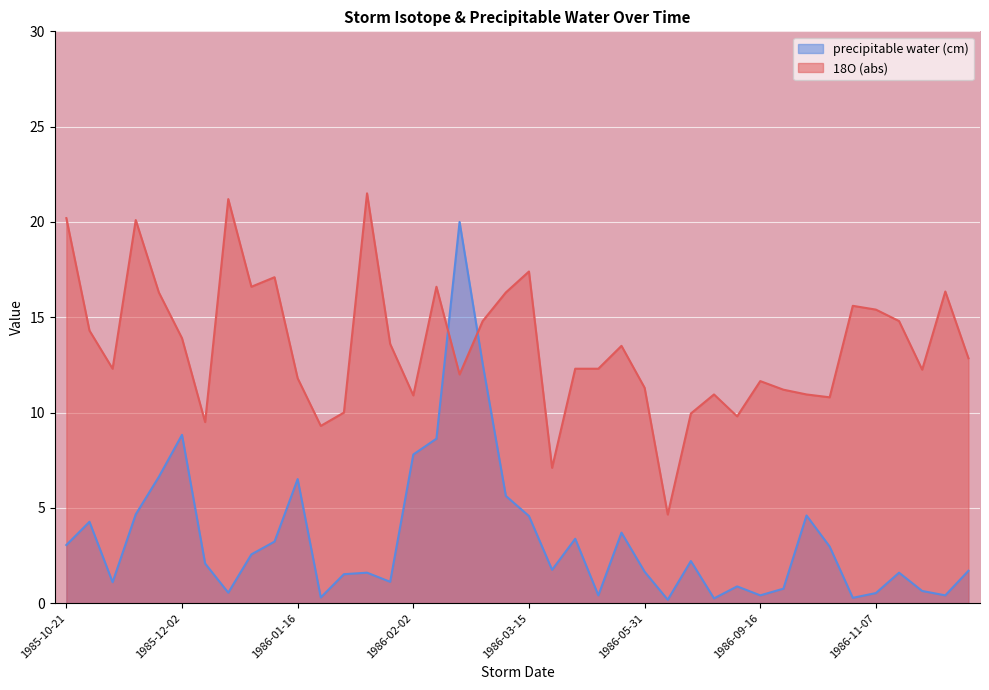

Reading left to right, what are all the values shown in this chart?

1985-10-21=20.2	1985-11-10=14.3	1985-11-16=12.3	1985-11-23=20.1	1985-11-28=16.3	1985-12-02=13.9	1985-12-07=9.5	1985-12-10=21.2	1985-12-29=16.6	1986-01-04=17.1	1986-01-16=11.8	1986-01-20=9.3	1986-01-22=10.0	1986-01-30=21.5	1986-01-31=13.6	1986-02-02=10.9	1986-02-12=16.6	1986-02-14=12.0	1986-03-07=14.8	1986-03-10=16.3	1986-03-15=17.4	1986-04-02=7.1	1986-04-05=12.3	1986-04-12=12.3	1986-05-05=13.5	1986-05-31=11.3	1986-06-07=4.7	1986-07-21=9.9	1986-07-25=10.9	1986-07-25=9.8	1986-09-16=11.7	1986-09-18=11.2	1986-09-24=10.9	1986-09-26=10.8	1986-10-01=15.6	1986-11-07=15.4	1986-11-29=14.8	1986-12-05=12.2	1986-12-07=16.4	1986-12-18=12.8